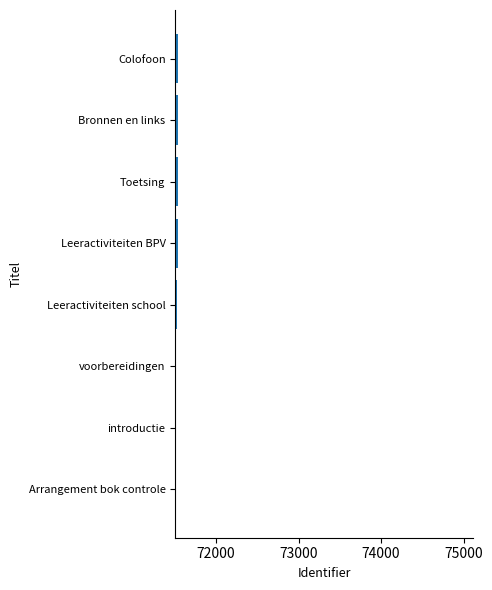

Is it true that the value at Toetsing is 71536?

True